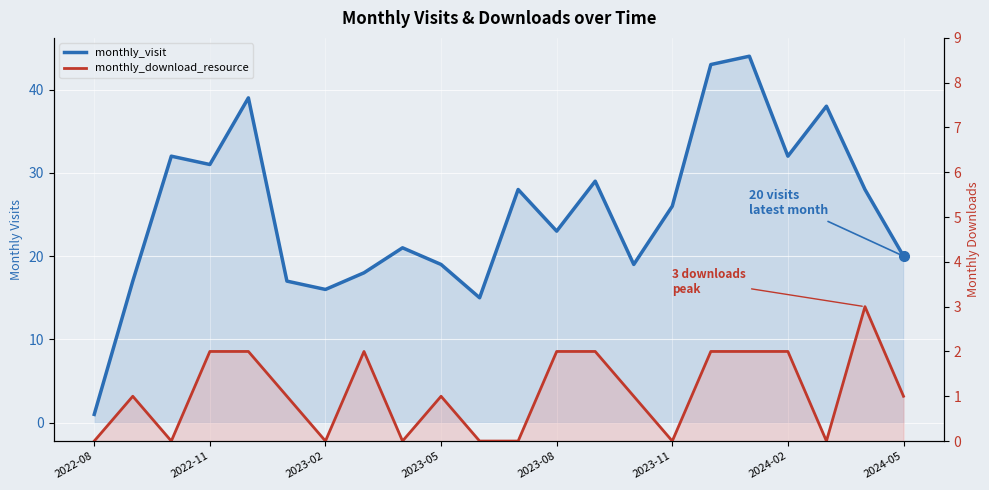

What is the value of the monthly_visit point at the 2nd from the left?

17